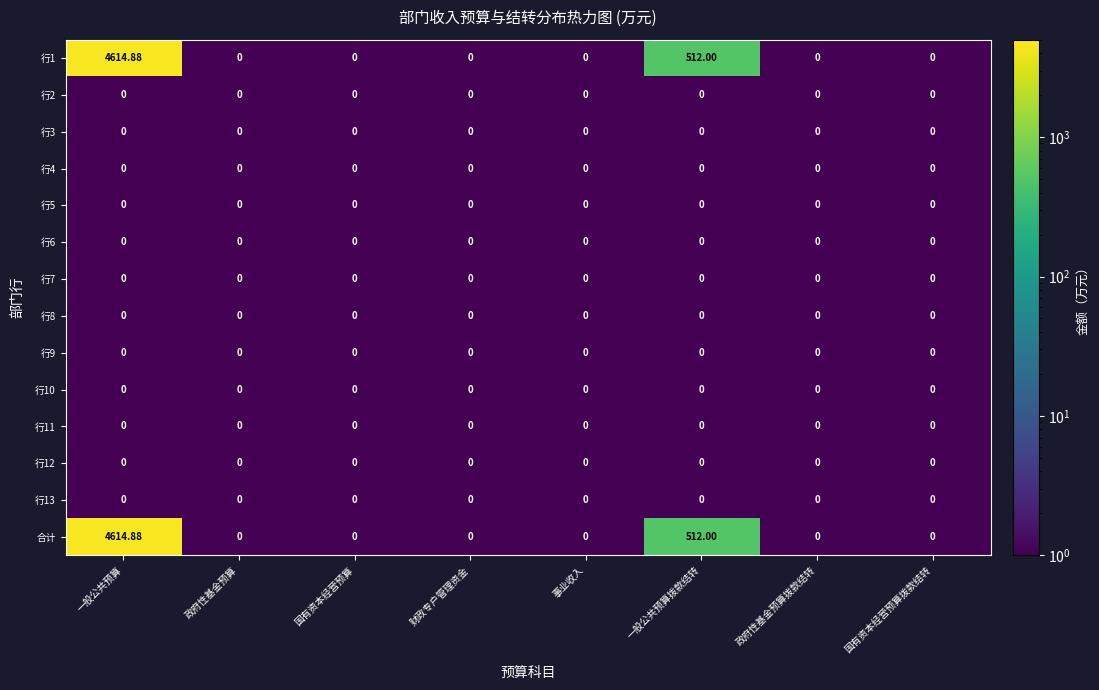

At which category is the sum across all series the highest?

一般公共预算